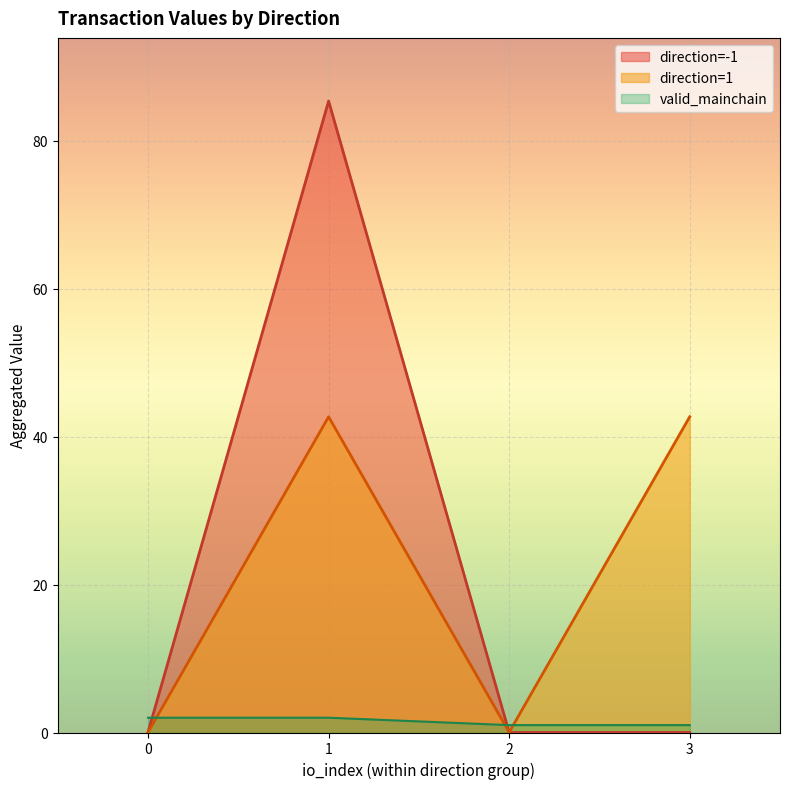

Which has a higher value, -1 or -1?

-1